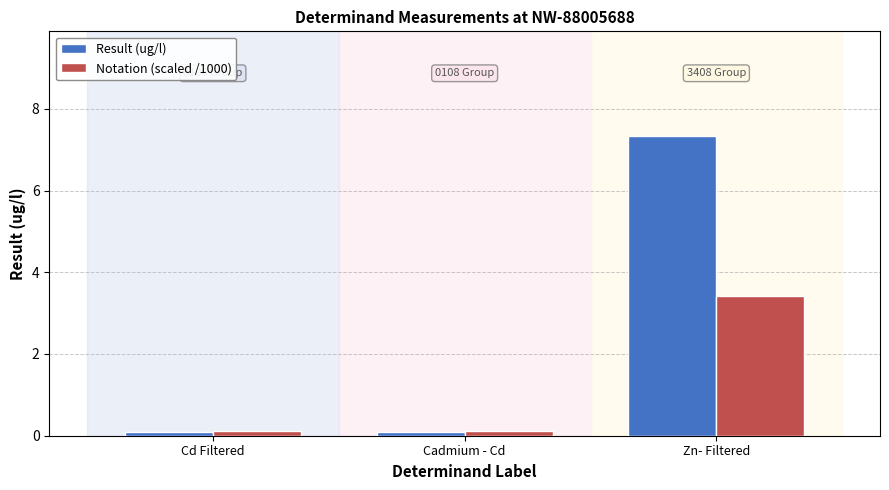

List the series in order of their overall mean, highest first.

Result (ug/l), Notation (scaled /1000)